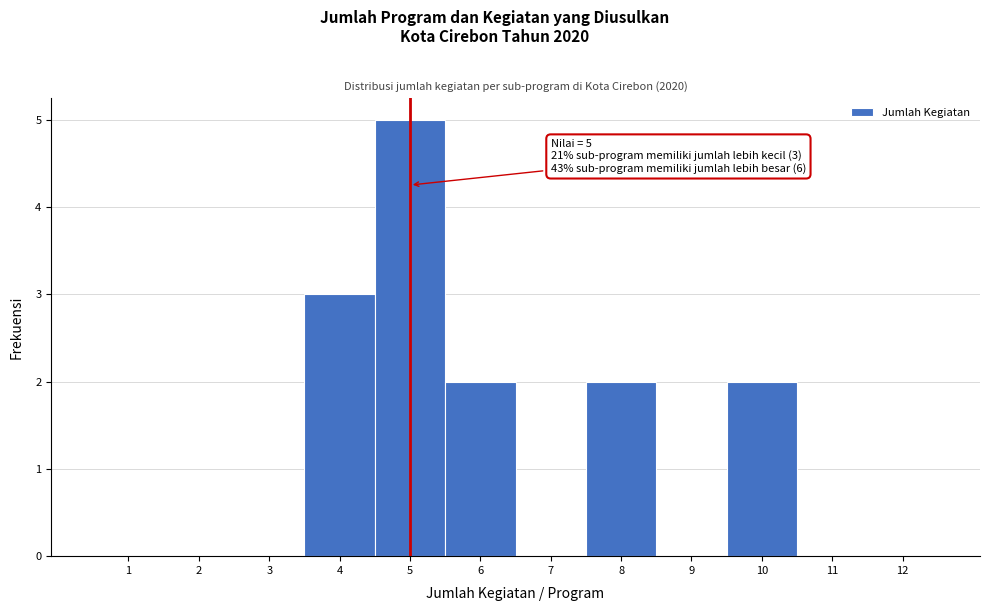

Which range on the x-axis has the tallest bar?

4.5 to 5.5